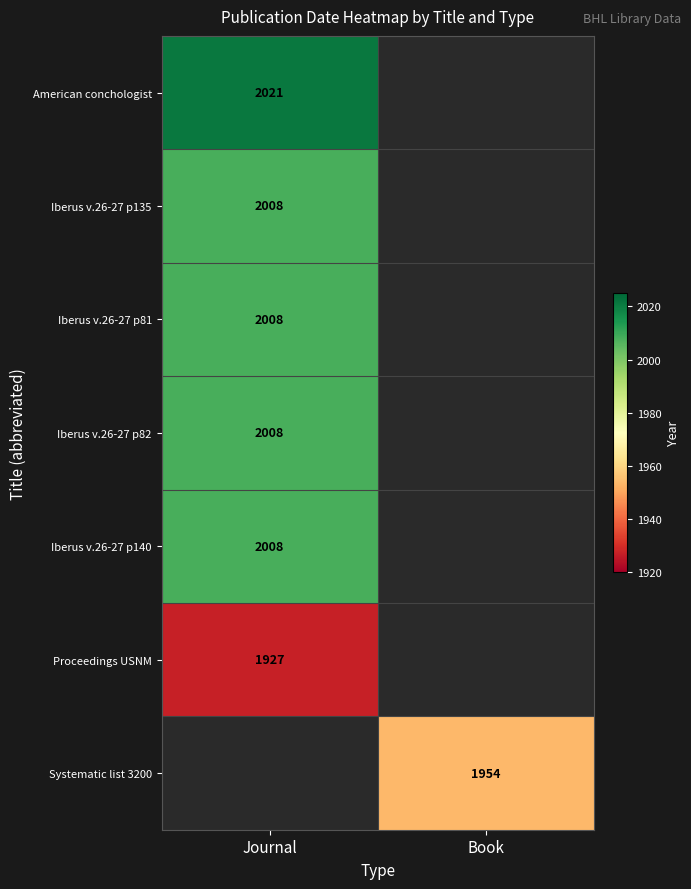

At which category does the chart reach its minimum across all series?

Journal